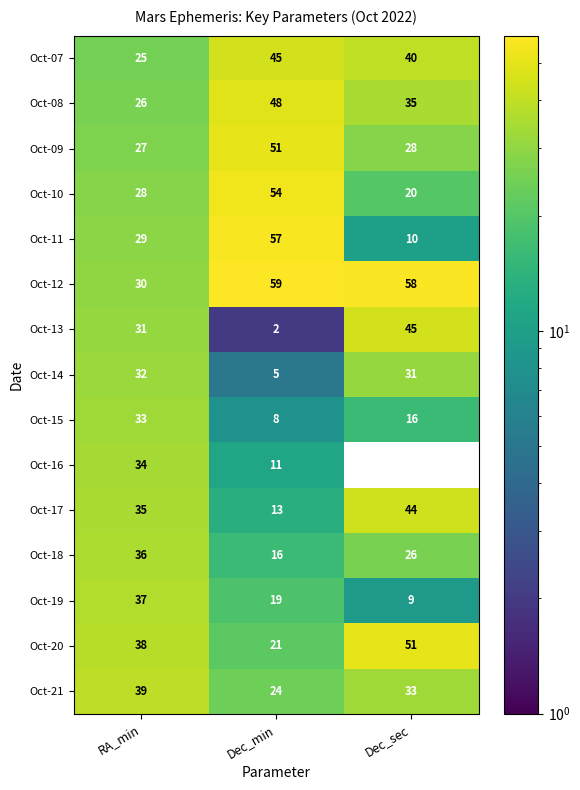

What is the total value across all series at Dec_min?

433